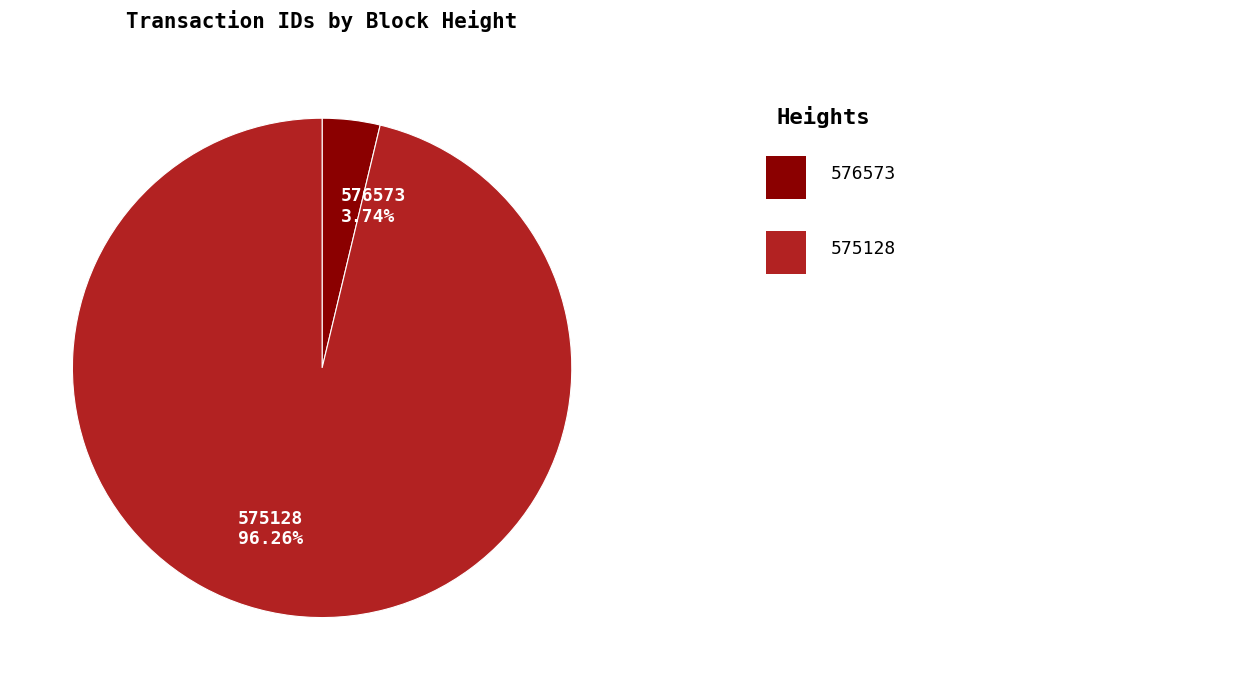

What is the smallest slice in the pie chart?

576573